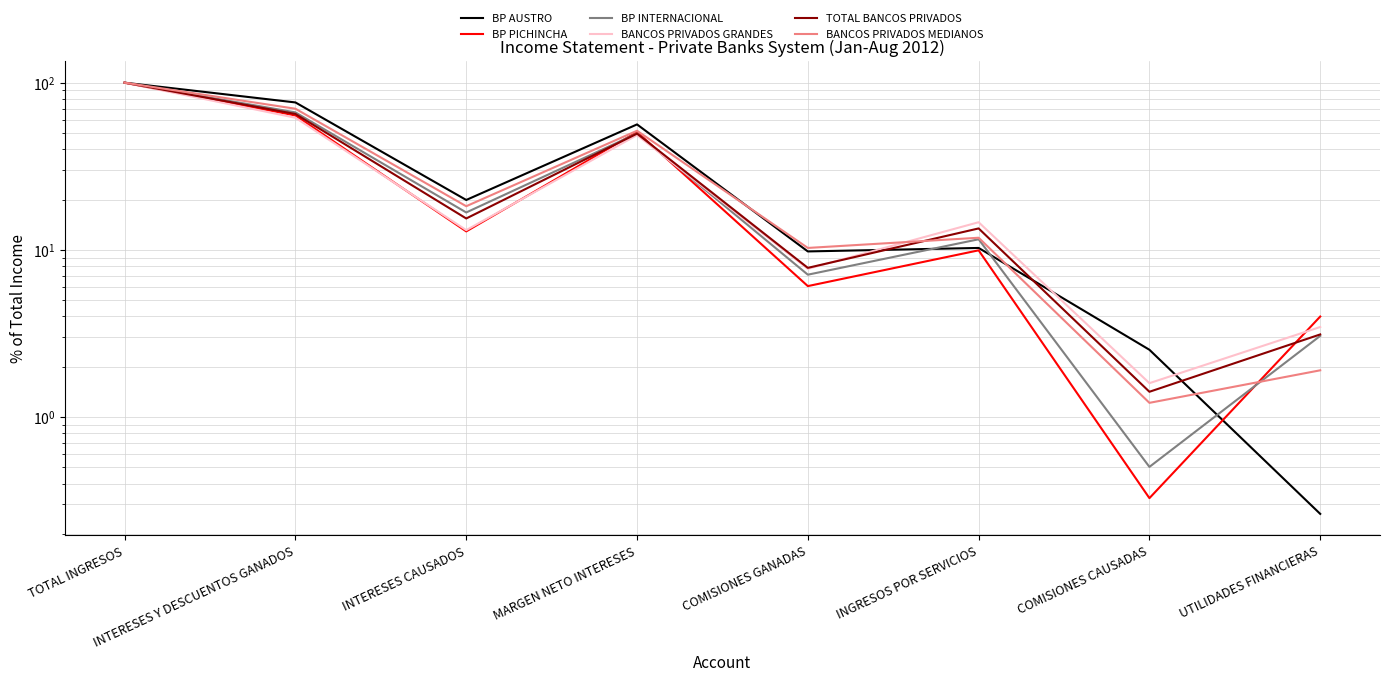

What is the total value across all series at UTILIDADES FINANCIERAS?

15.8